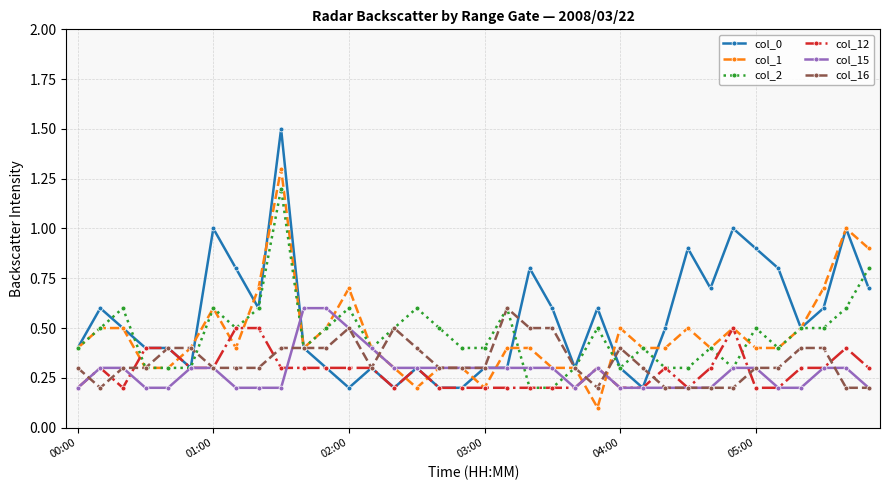

What is the value of the col_12 point at the 4th from the left?

0.4